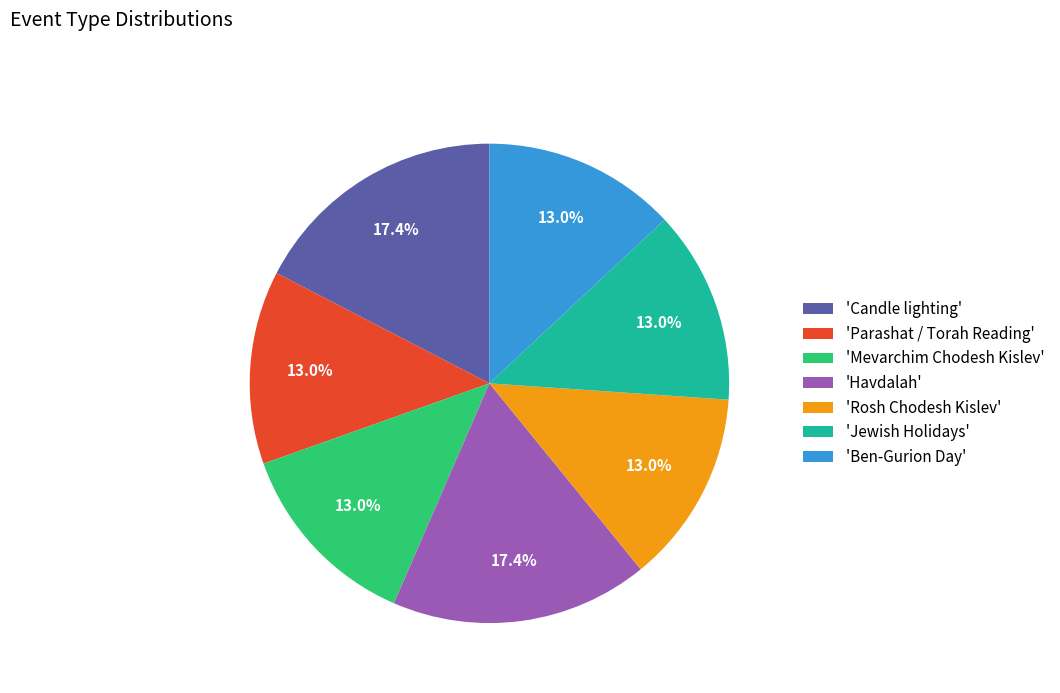

Combined, what portion of the pie is 'Rosh Chodesh Kislev' and 'Mevarchim Chodesh Kislev'?

26.1%